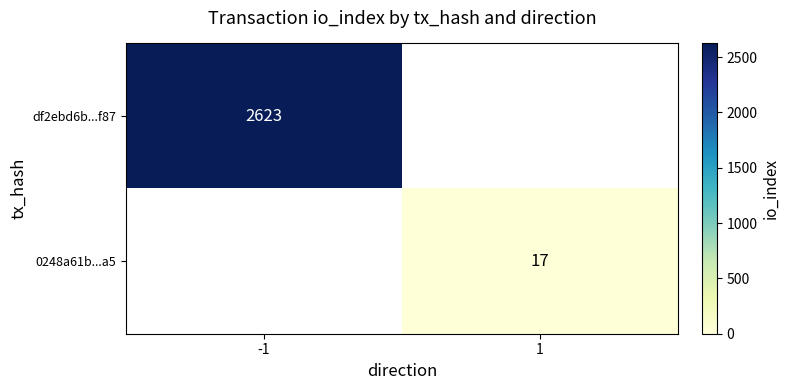

The value of df2ebd6b...f87 at -1 is 2623. True or false?

True